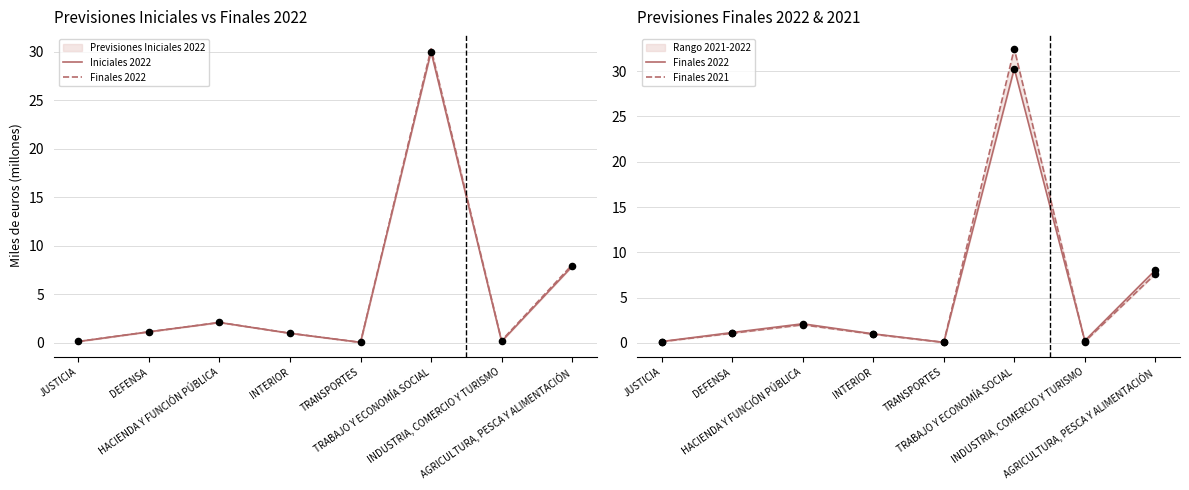

Which series reaches the maximum Y coordinate?

Finales 2021